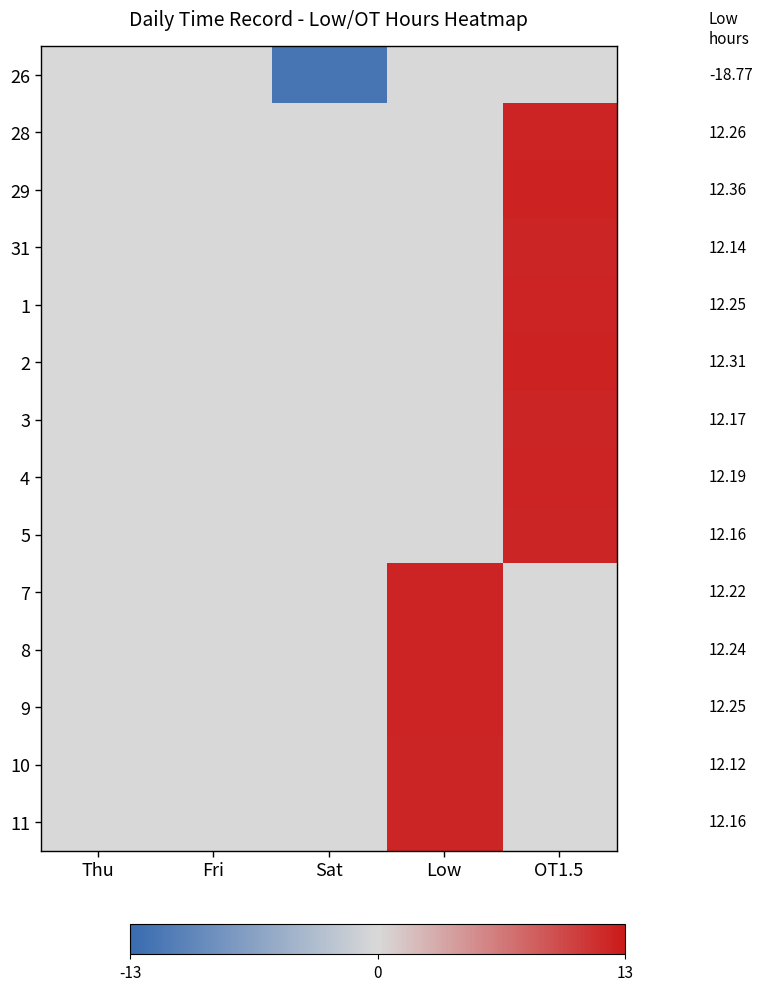

List the series in order of their peak value, lowest first.

26, 10, 31, 5, 11, 3, 4, 7, 8, 1, 9, 28, 2, 29